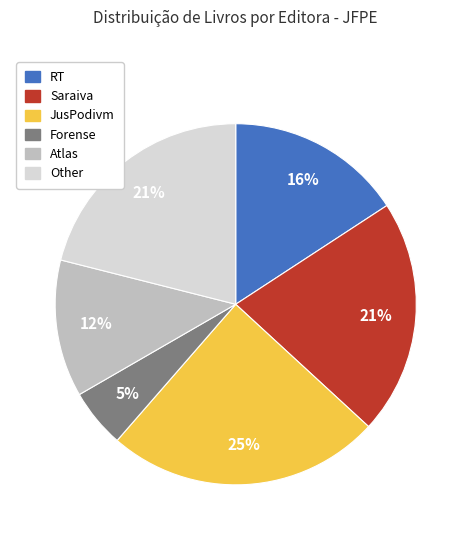

Combined, do Other and RT account for over 50%?

No